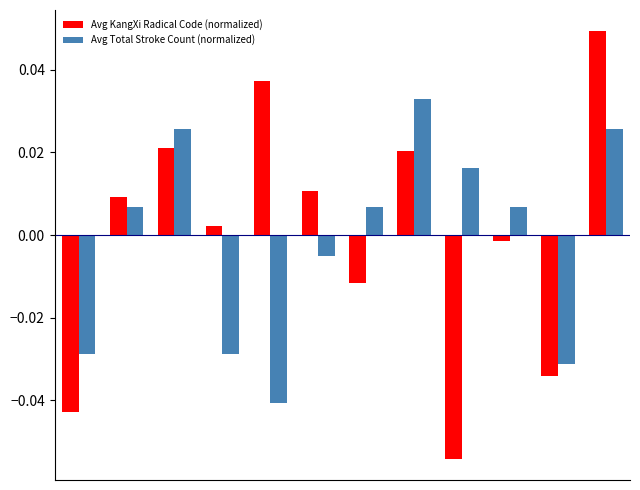

Which series has the largest range (max minus min)?

Avg KangXi Radical Code (normalized)